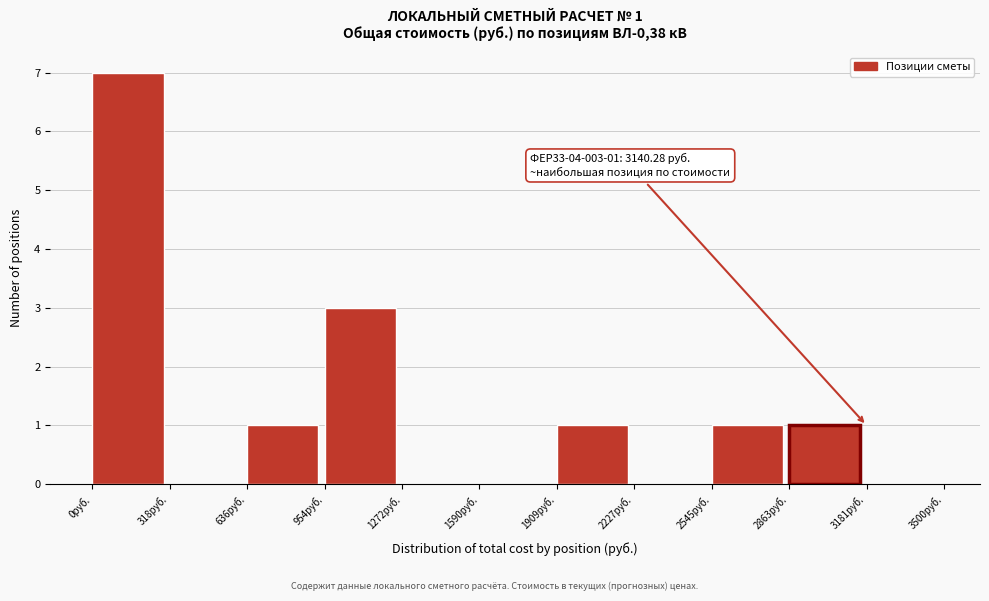

Which range on the x-axis has the tallest bar?

0 to 300